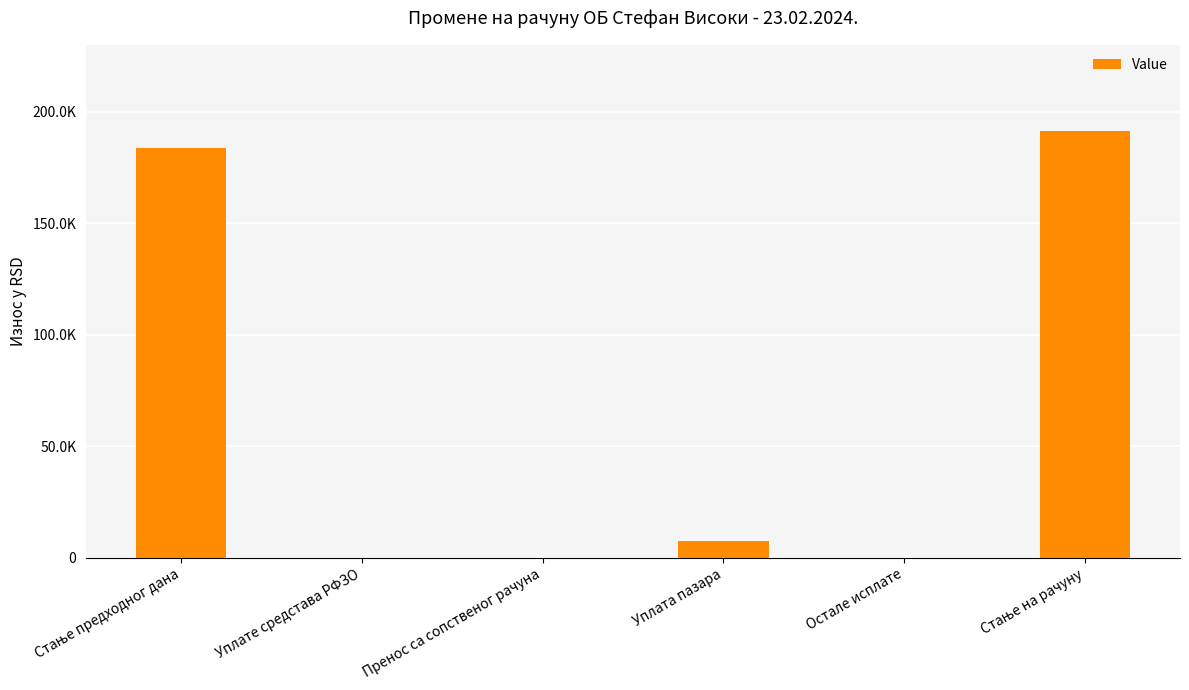

Are the bars horizontal?

No